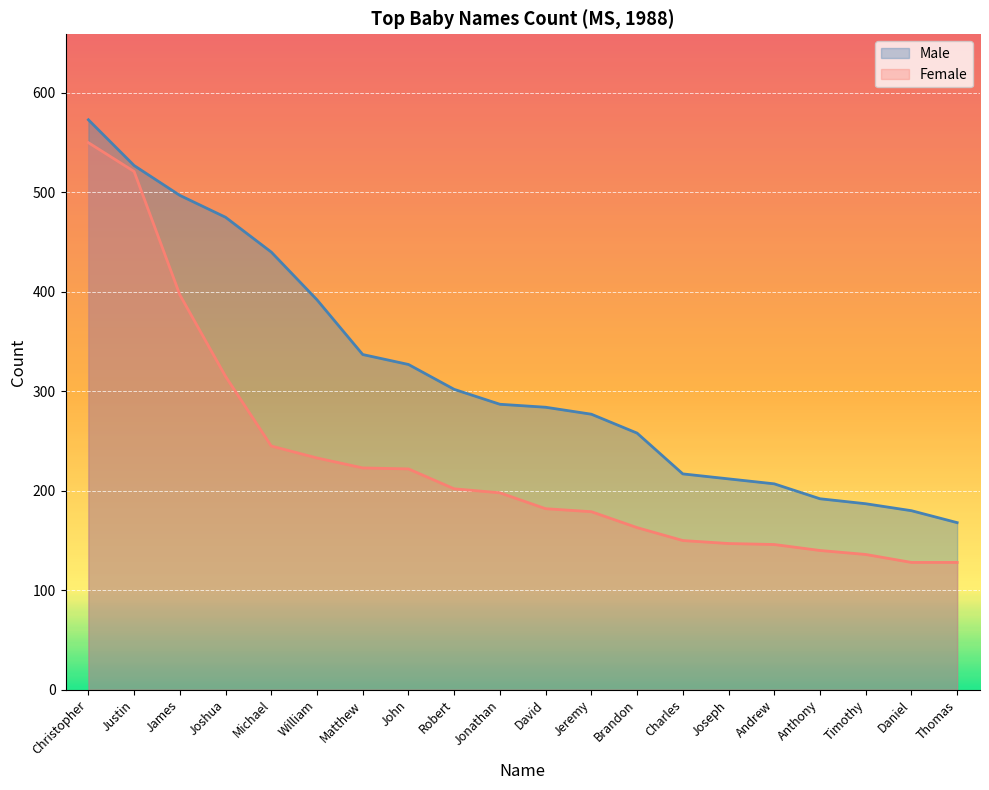

What is the spread (max minus min) of values at Joseph?

65